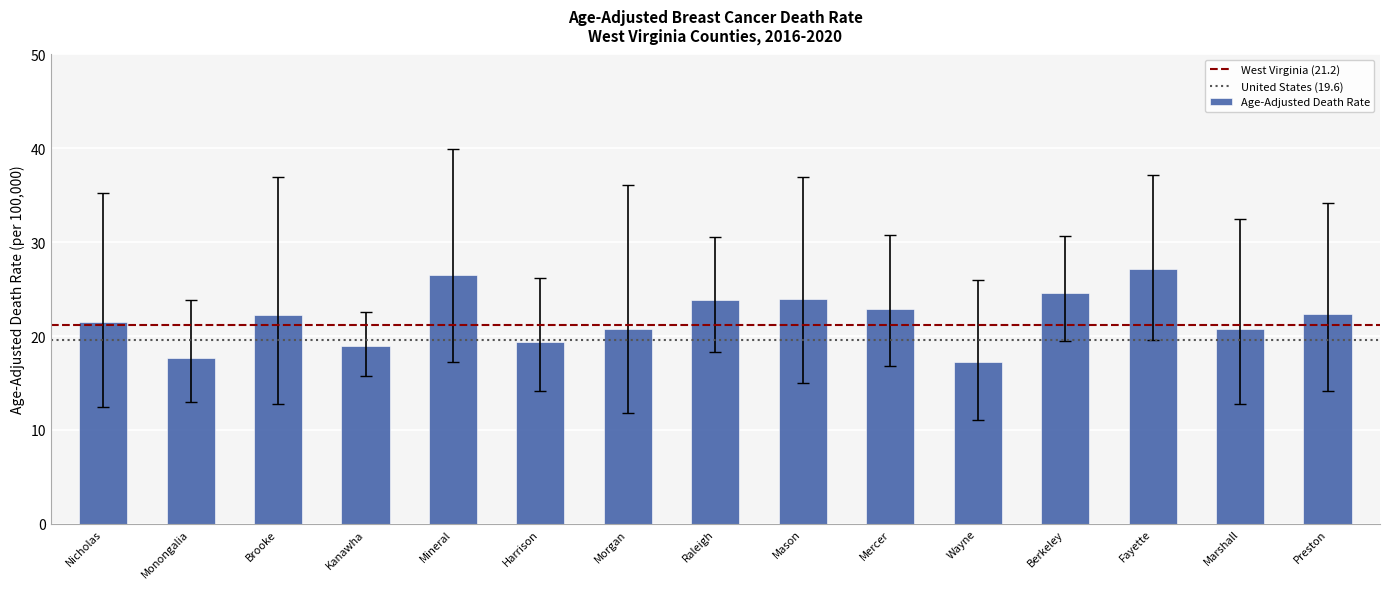

The value at Morgan is 20.8. True or false?

True